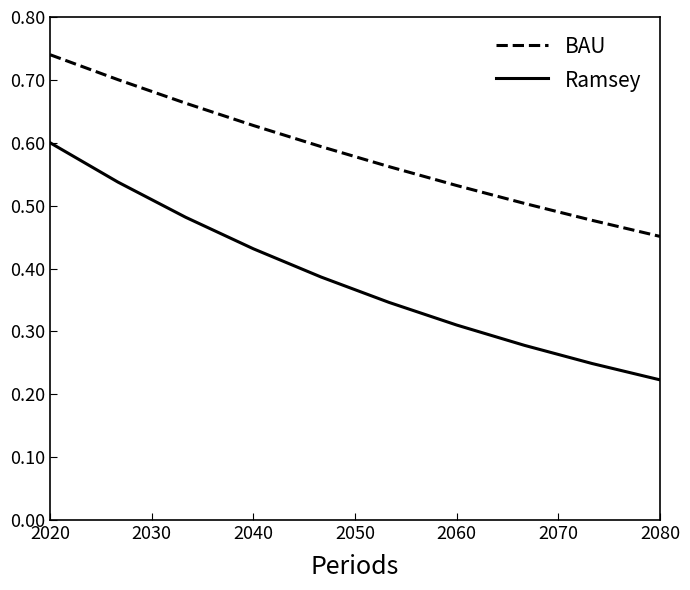

True or false: Ramsey and BAU cross at least once.

False